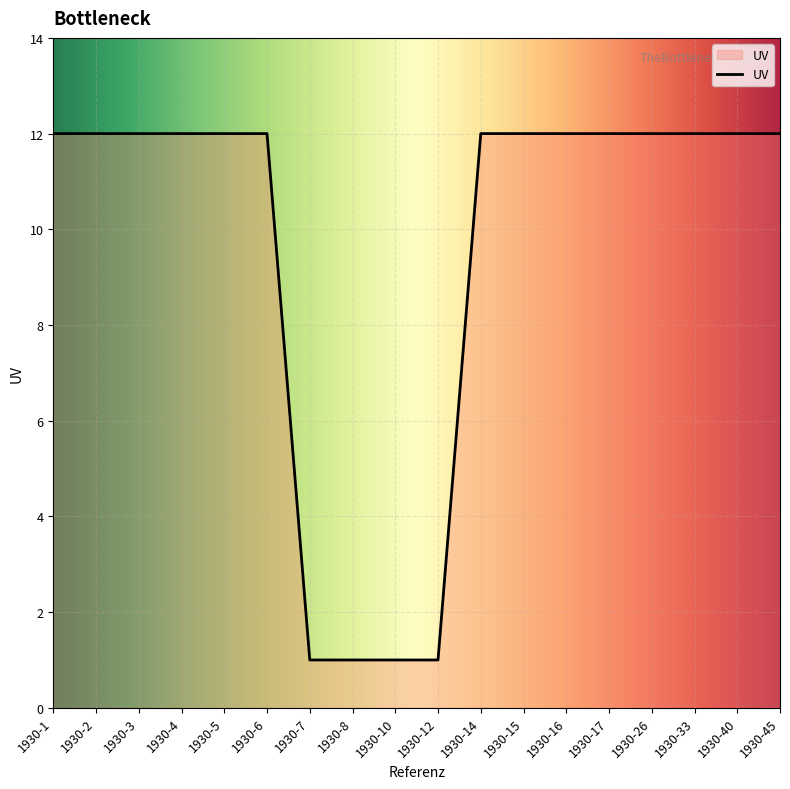

Count the number of categories in the chart.

18